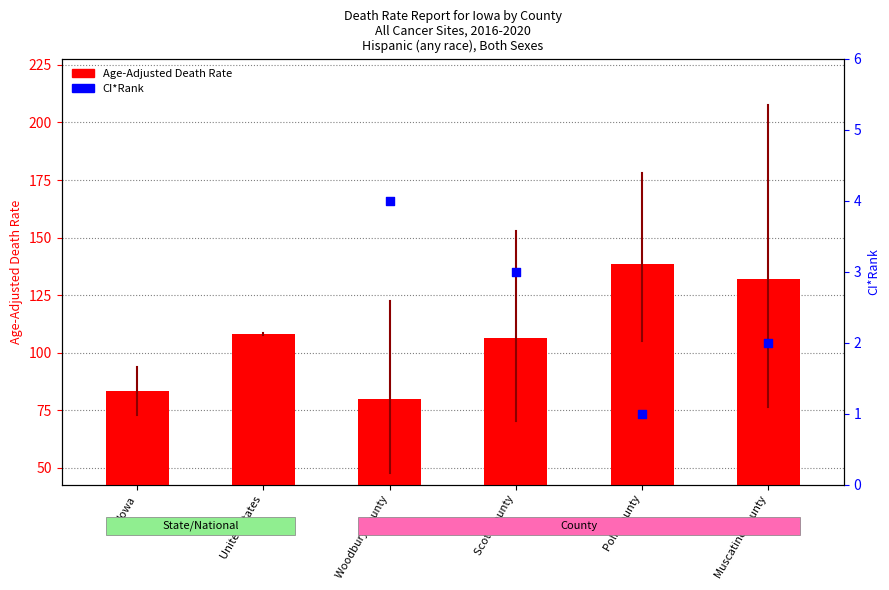

Which series reaches the minimum Y coordinate?

Age-Adjusted Death Rate